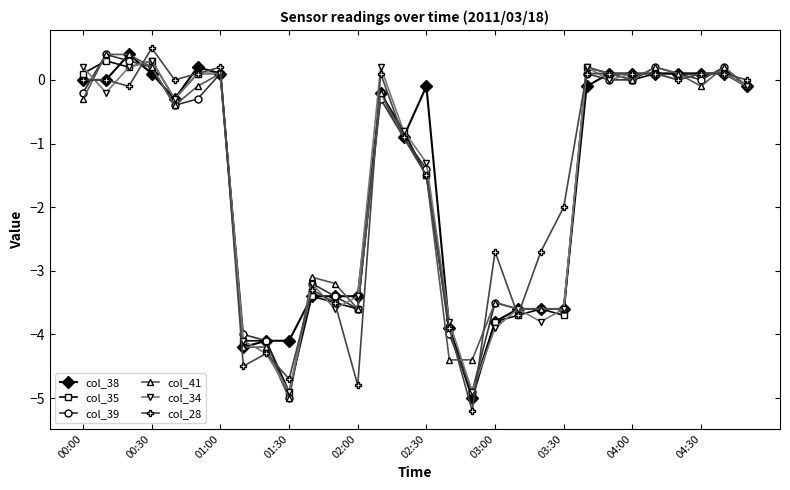

How many categories are shown in the chart?

30